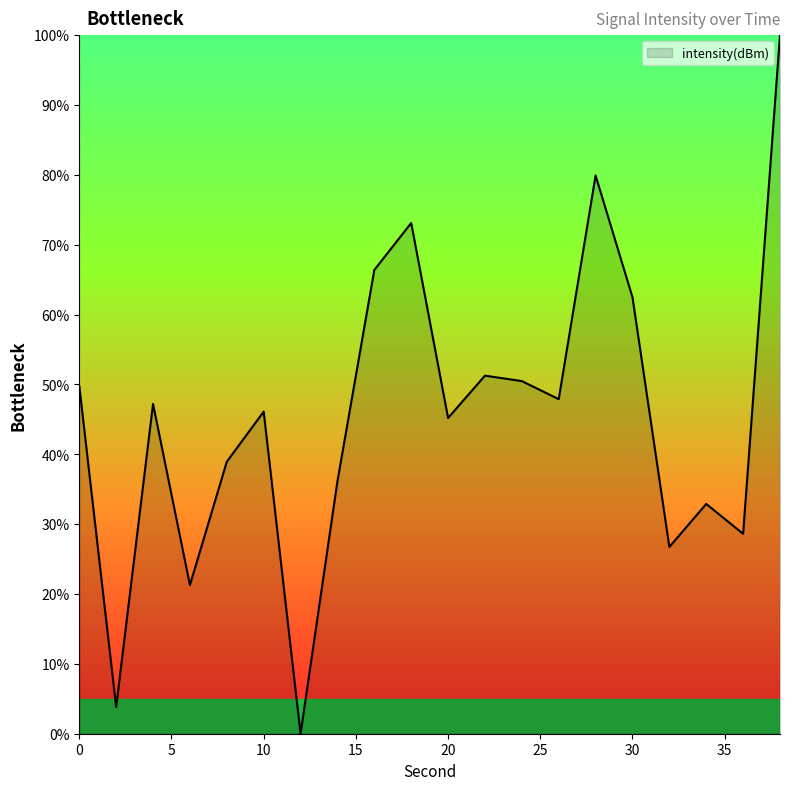

What is the sum of all values?

908.3